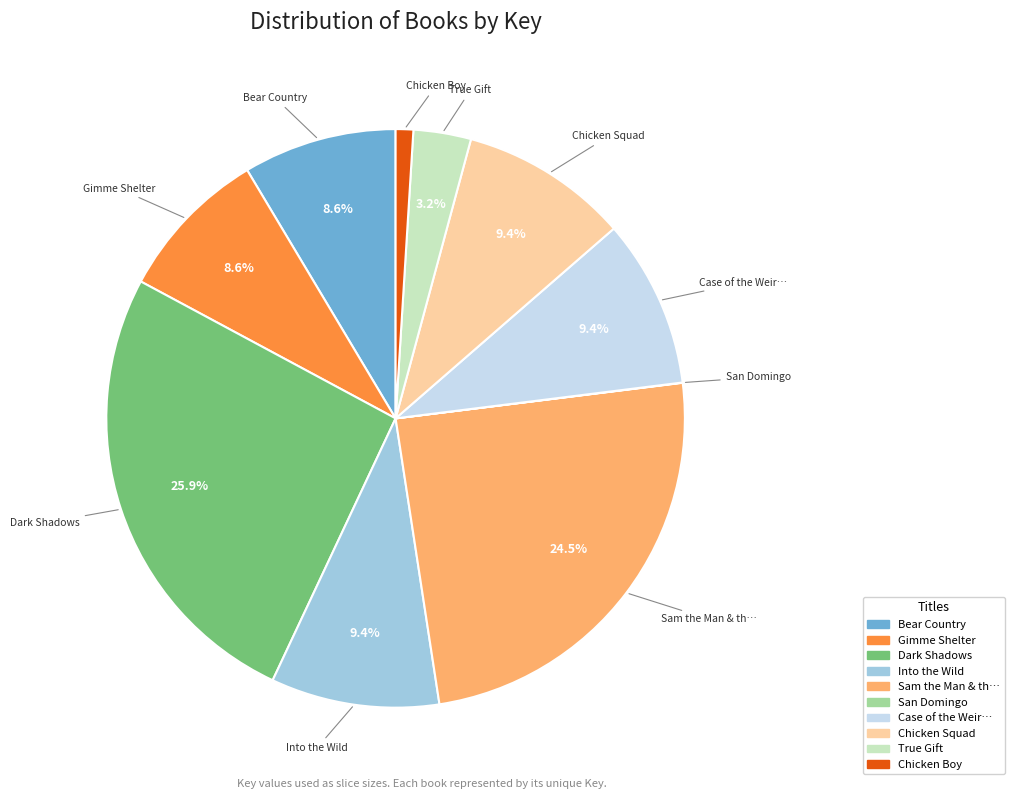

What percentage is the Into the Wild slice, to the nearest percent?

9%